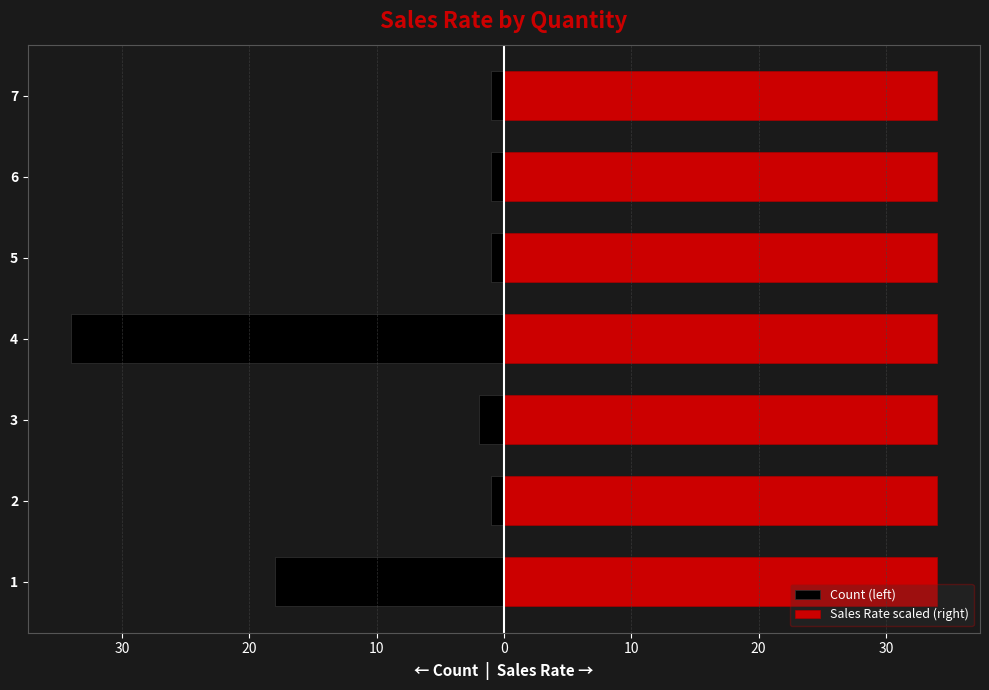

How many distinct data groups are displayed?

2